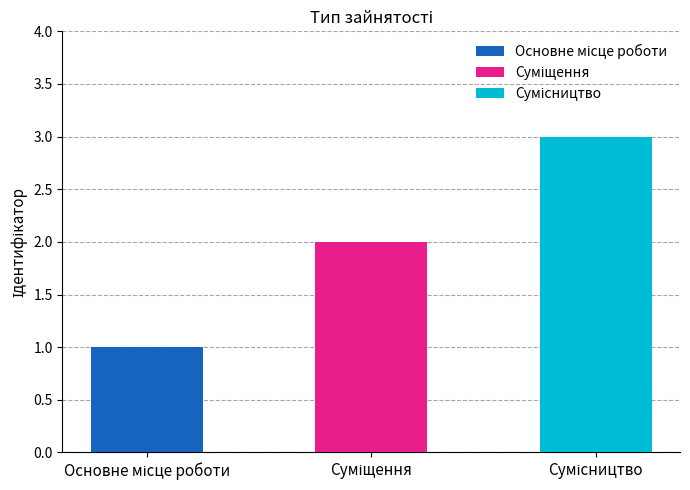

Where is the data nearest to the value 2?

Суміщення